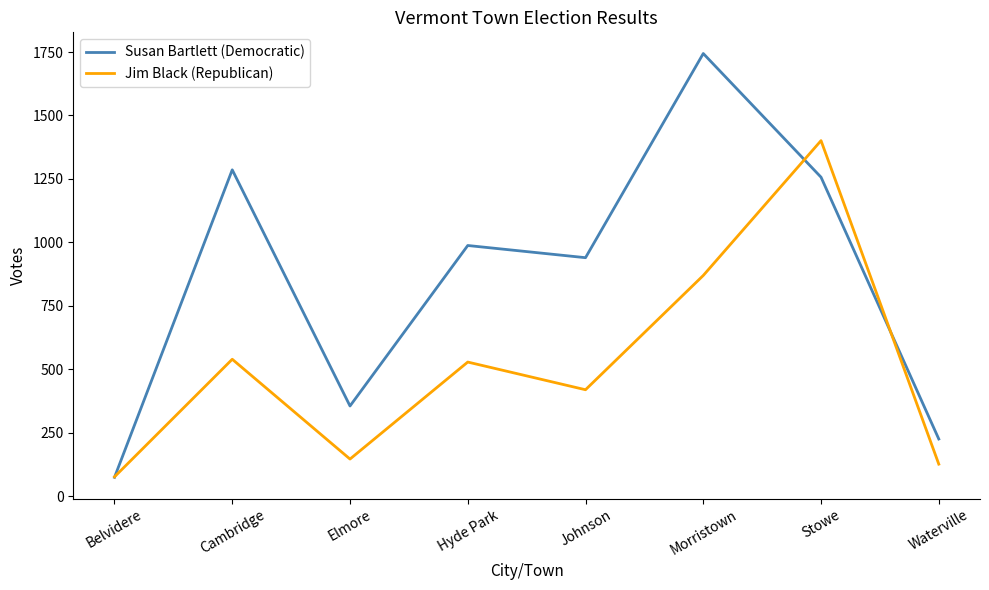

After their last crossing, which series has the higher values: Susan Bartlett (Democratic) or Jim Black (Republican)?

Susan Bartlett (Democratic)